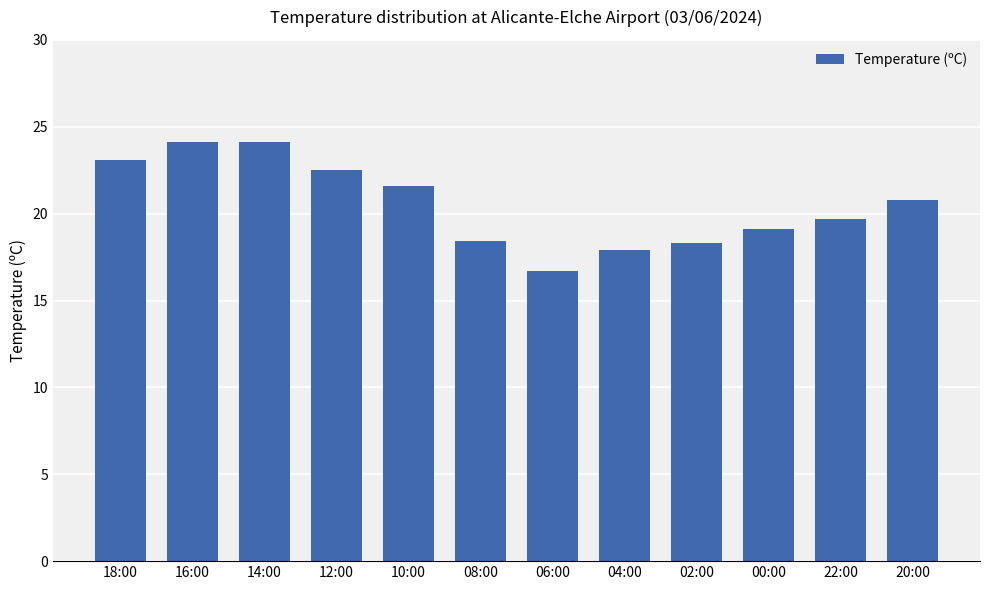

What is the maximum value shown in the chart?

24.1